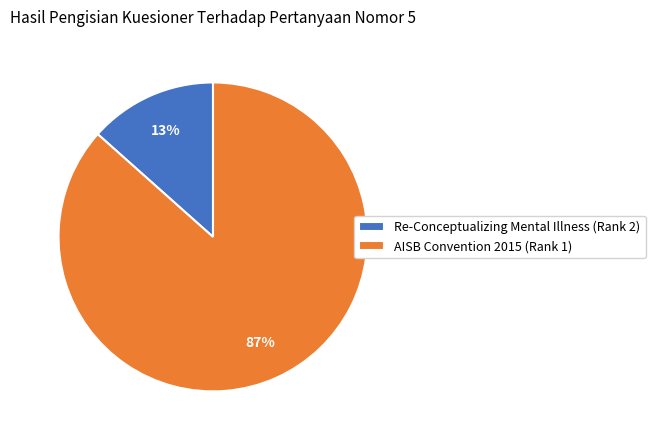

Rank the categories by value from lowest to highest.

Re-Conceptualizing Mental Illness (Rank 2), AISB Convention 2015 (Rank 1)